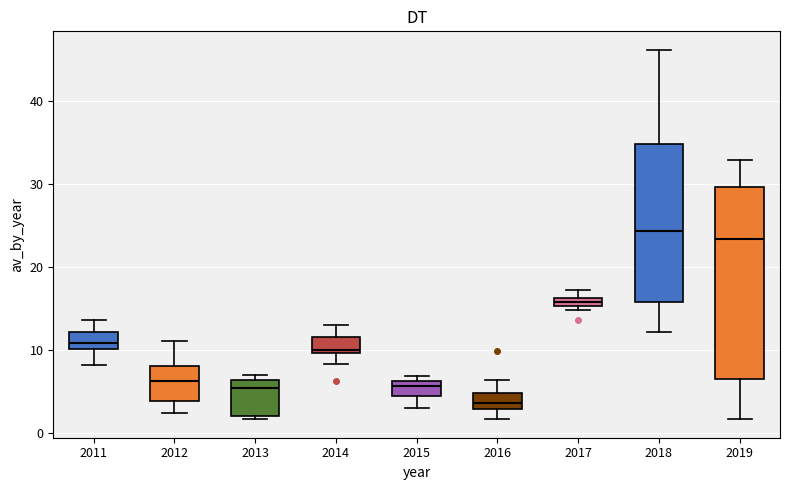

Where is the upper edge of the box at x = 2019 on the y-axis? The values are not printed on the chart, so give them approximately, as read against the axis.

30